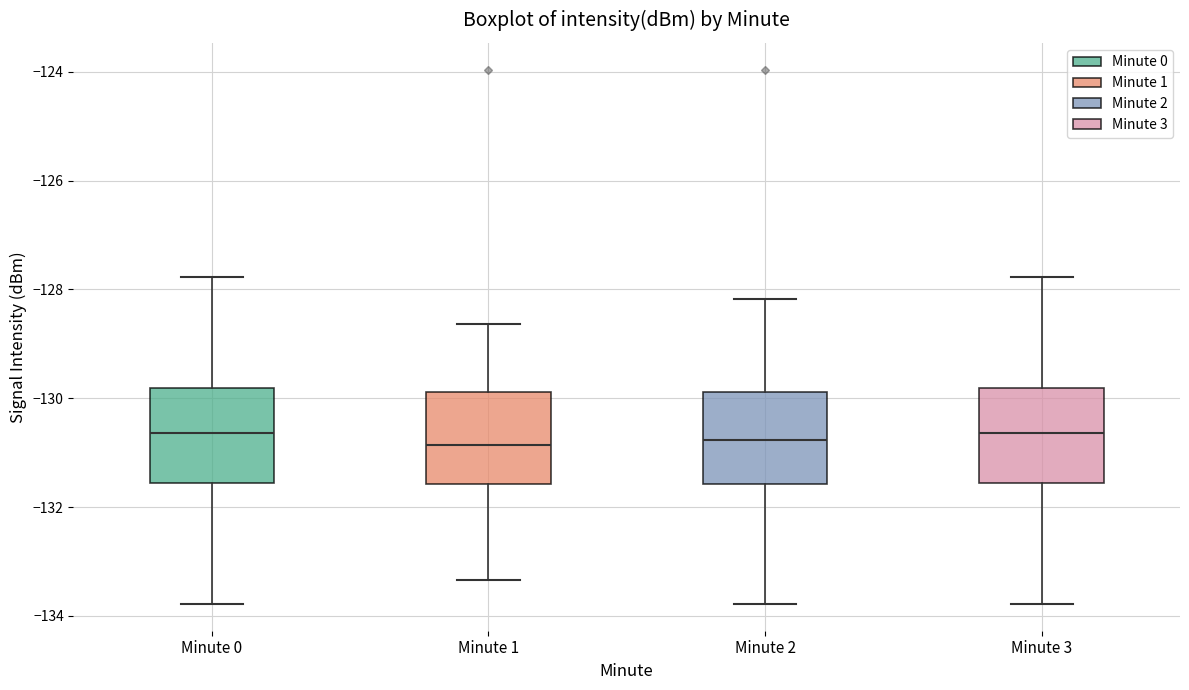

Reading left to right, transcribe this box plot: for each box, give where its median line is, the range the box spans, and where its two whiskers end, as read against the y-axis. The values are not printed on the chart, so give them approximately, as read against the axis.

Minute 0: median -130.6, box -131.6 to -129.8, whiskers -133.8 to -127.8
Minute 1: median -130.8, box -131.6 to -129.8, whiskers -133.4 to -128.6
Minute 2: median -130.8, box -131.6 to -129.8, whiskers -133.8 to -128.2
Minute 3: median -130.6, box -131.6 to -129.8, whiskers -133.8 to -127.8